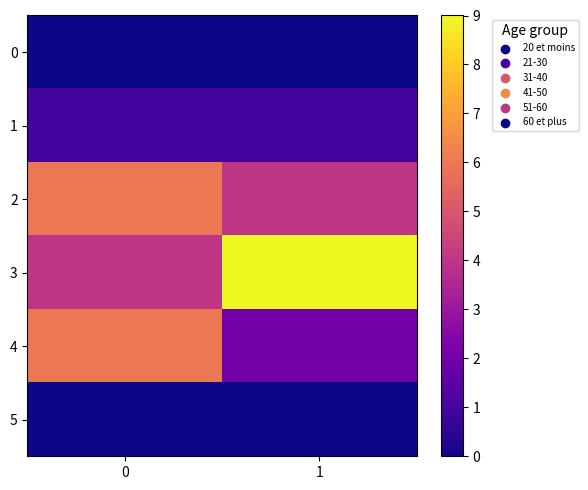

At how many categories does at least one series exceed 1?

2